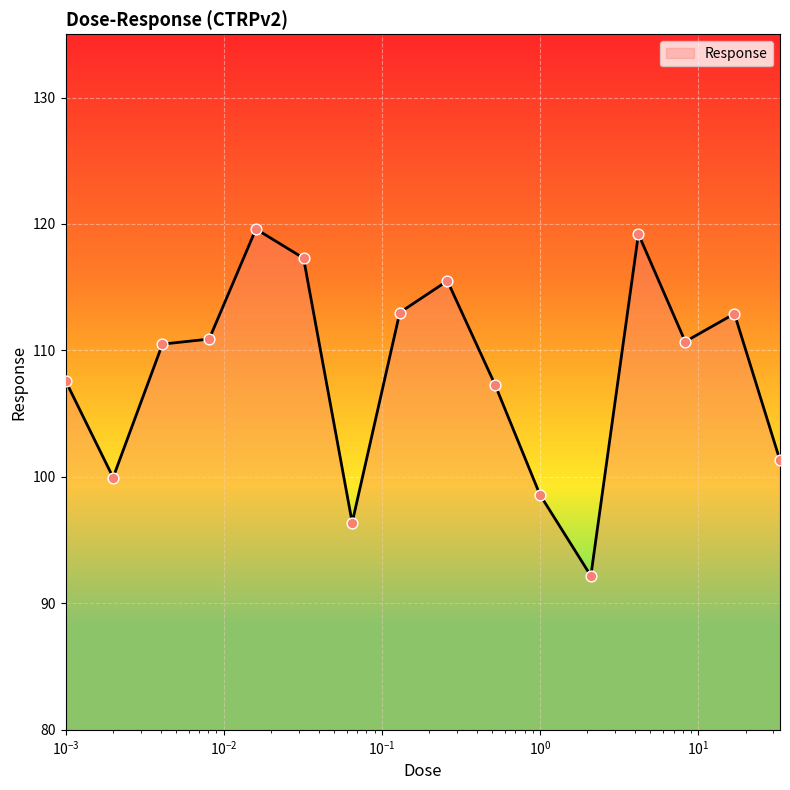

What is the maximum value shown in the chart?

119.6